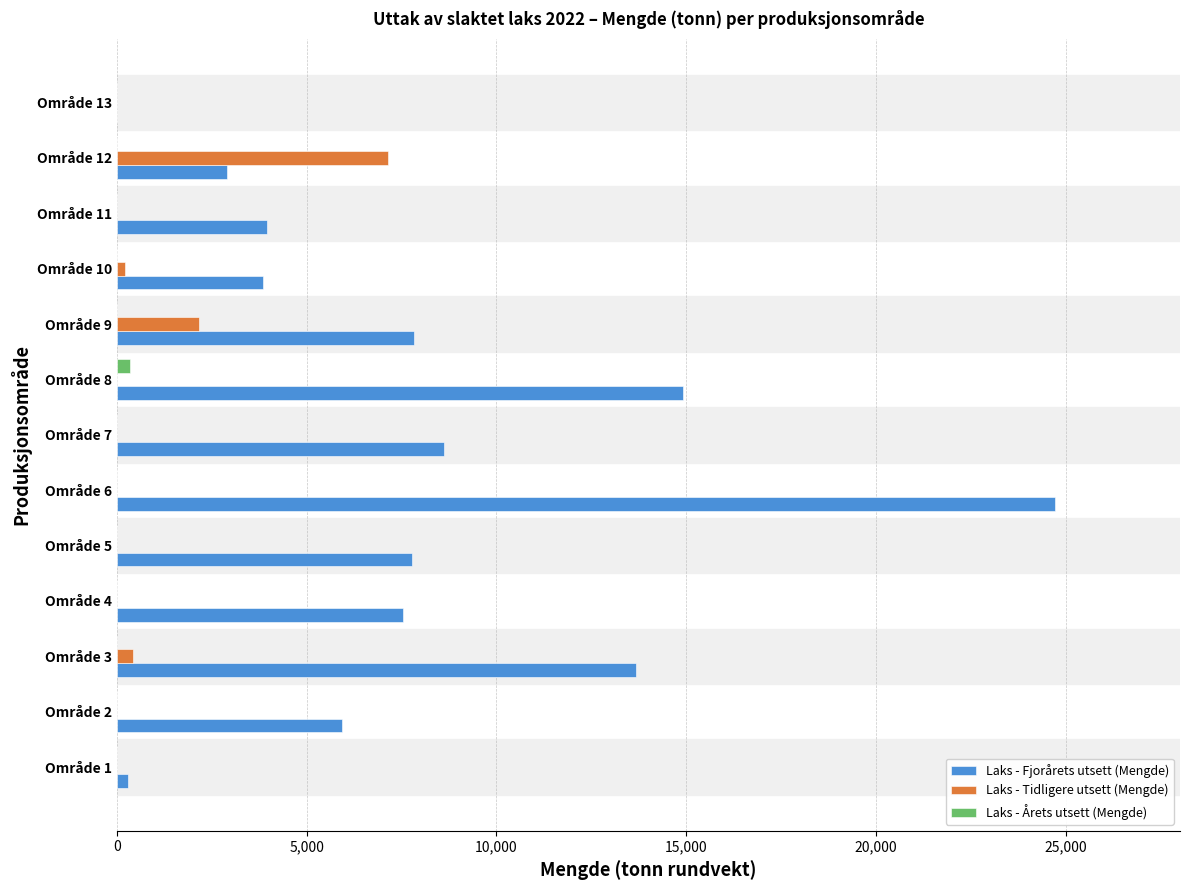

The value of Laks - Fjorårets utsett (Mengde) at Område 9 is 7831.8. True or false?

True